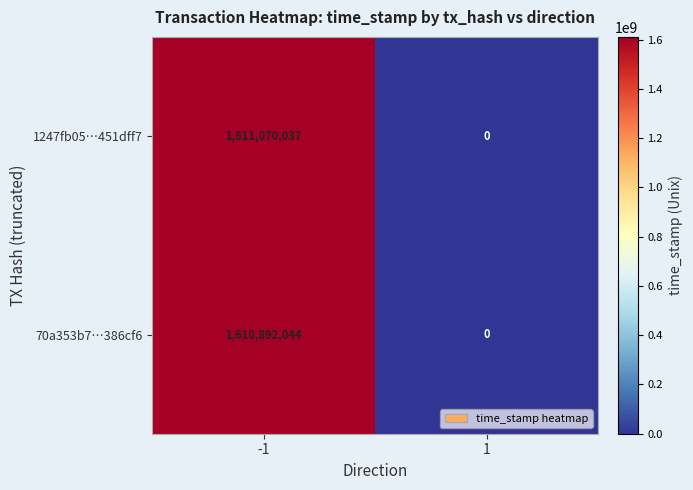

Reading right to left, extract all data points from this chart.

1247fb05…451dff7: 1=0	-1=1611070037
70a353b7…386cf6: 1=0	-1=1610892044